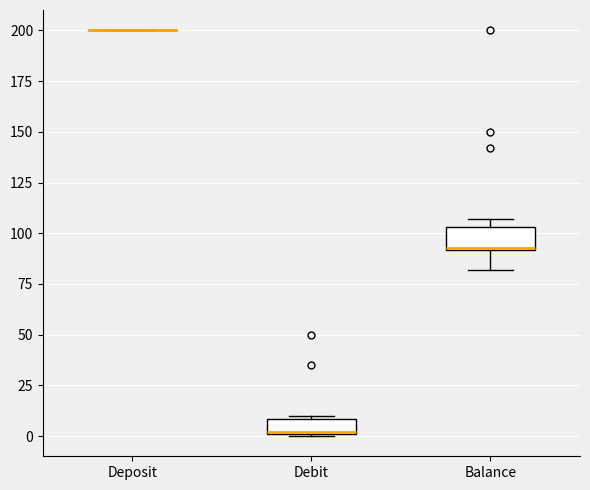

Reading left to right, transcribe this box plot: for each box, give where its median line is, the range the box spans, and where its two whiskers end, as read against the y-axis. The values are not printed on the chart, so give them approximately, as read against the axis.

Deposit: box collapsed to a line at 200, whiskers 200 to 200
Debit: median 0, box 0 to 10, whiskers 0 to 10
Balance: median 95, box 90 to 105, whiskers 80 to 105 (just above the box's upper edge)